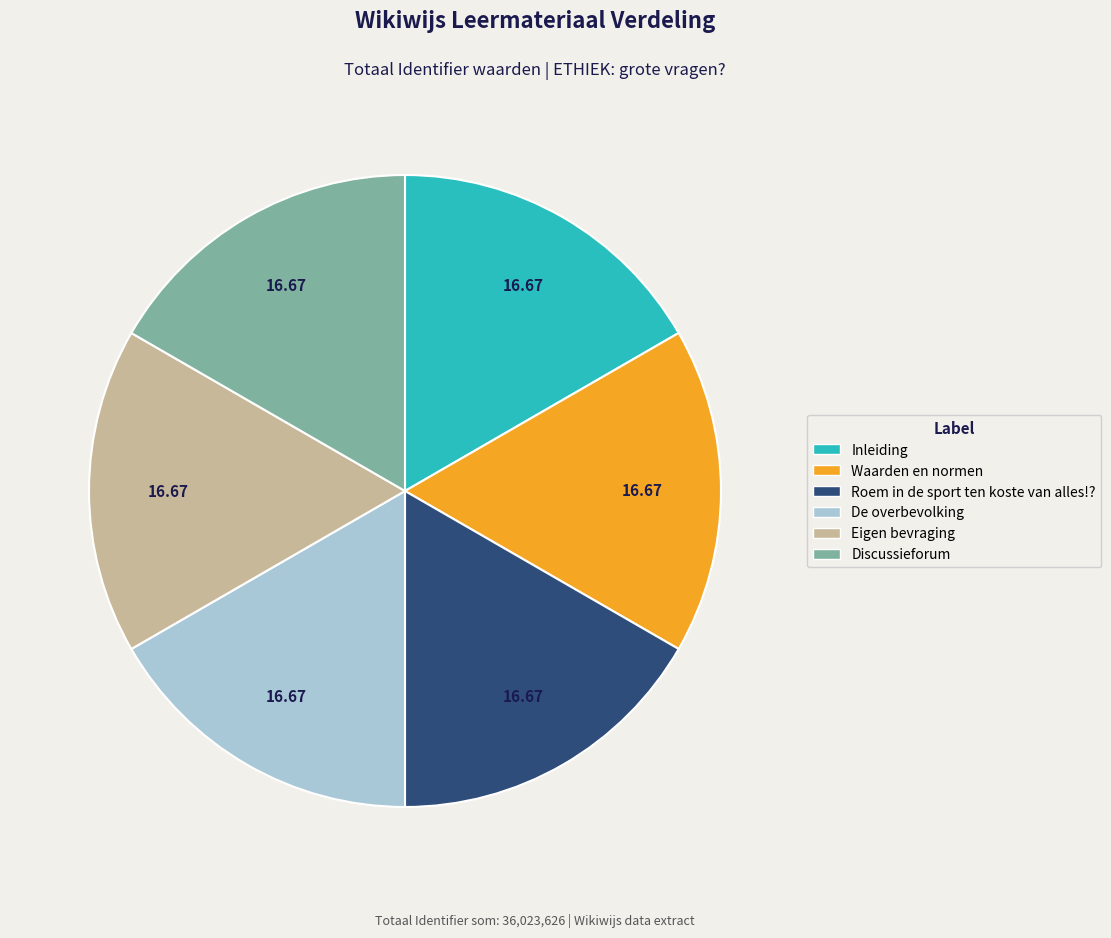

Is the sum of Eigen bevraging and De overbevolking greater than half?

No